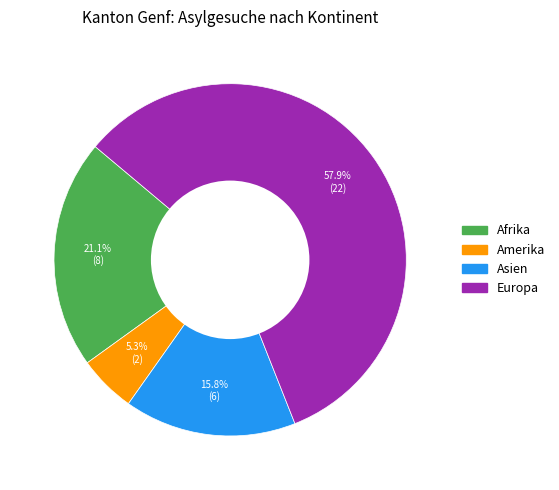

Rank the categories by value from lowest to highest.

Amerika, Asien, Afrika, Europa